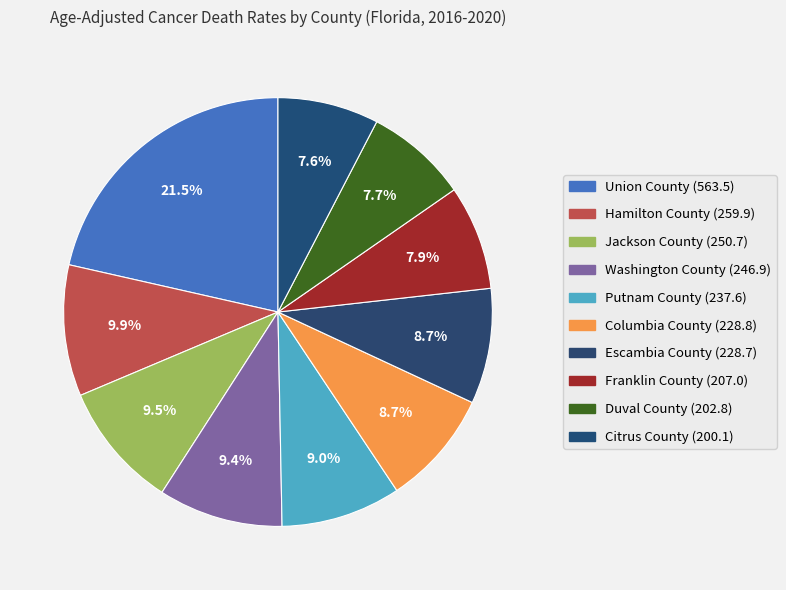

How much of the chart is everything except Escambia County?

91.3%